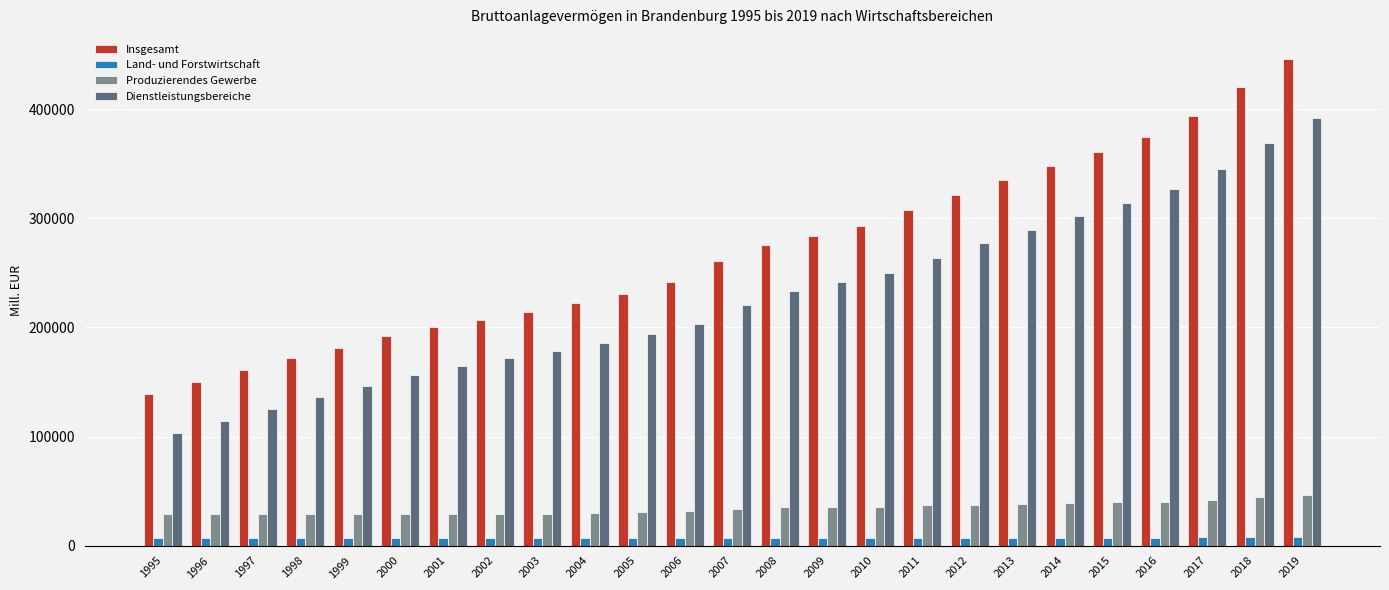

Between 1998 and 2002, which series saw the biggest shift?

Dienstleistungsbereiche